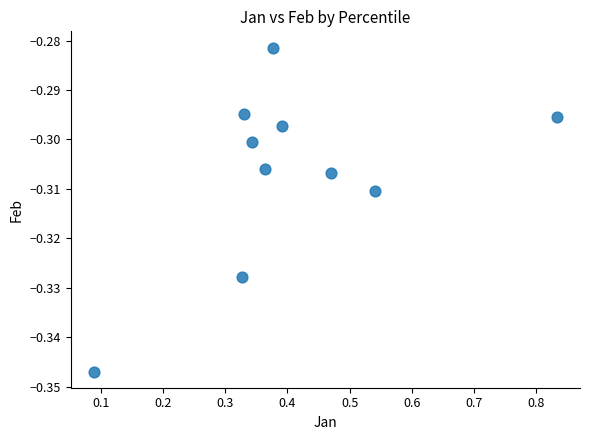

What is the range of X values (max minus min)?

0.7